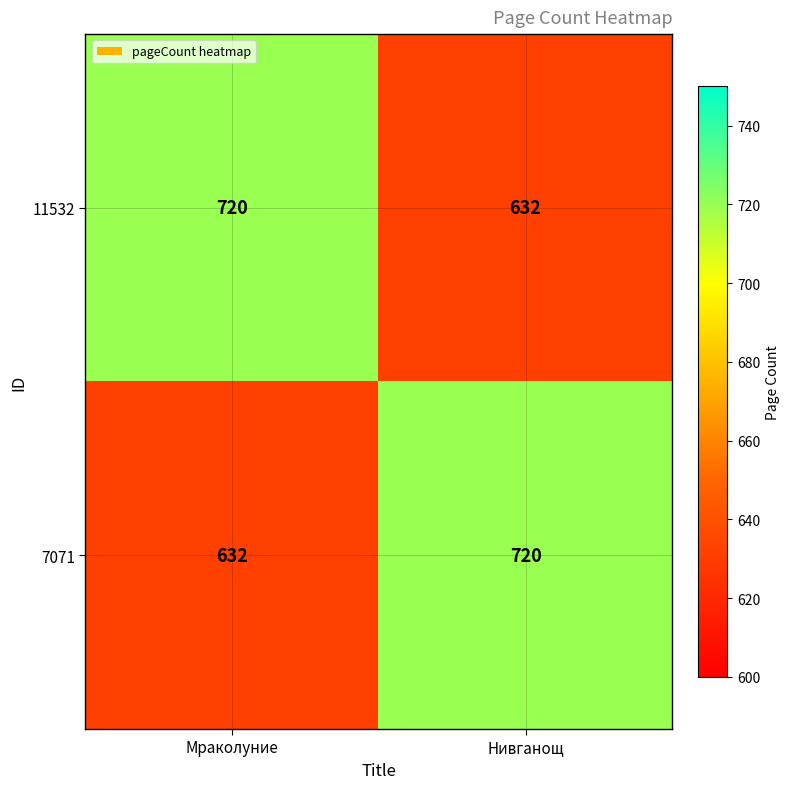

True or false: 7071 has a value of 186 at Нивганощ.

False